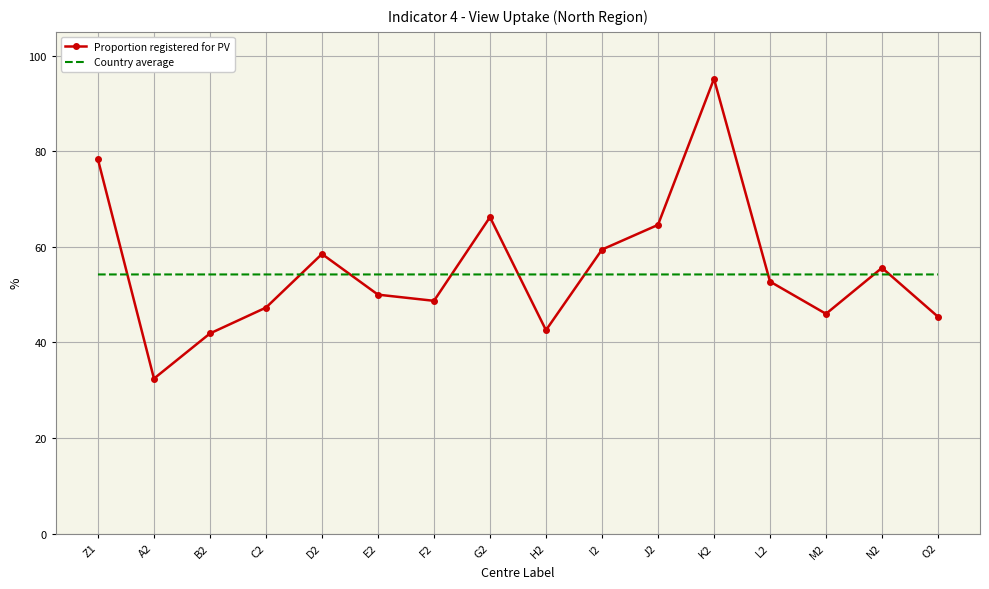

What is the total value across all series at C2?

101.5